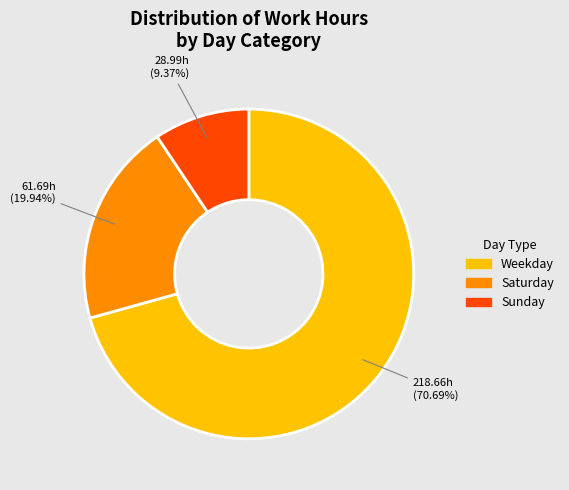

Is there a majority slice in this chart?

Yes